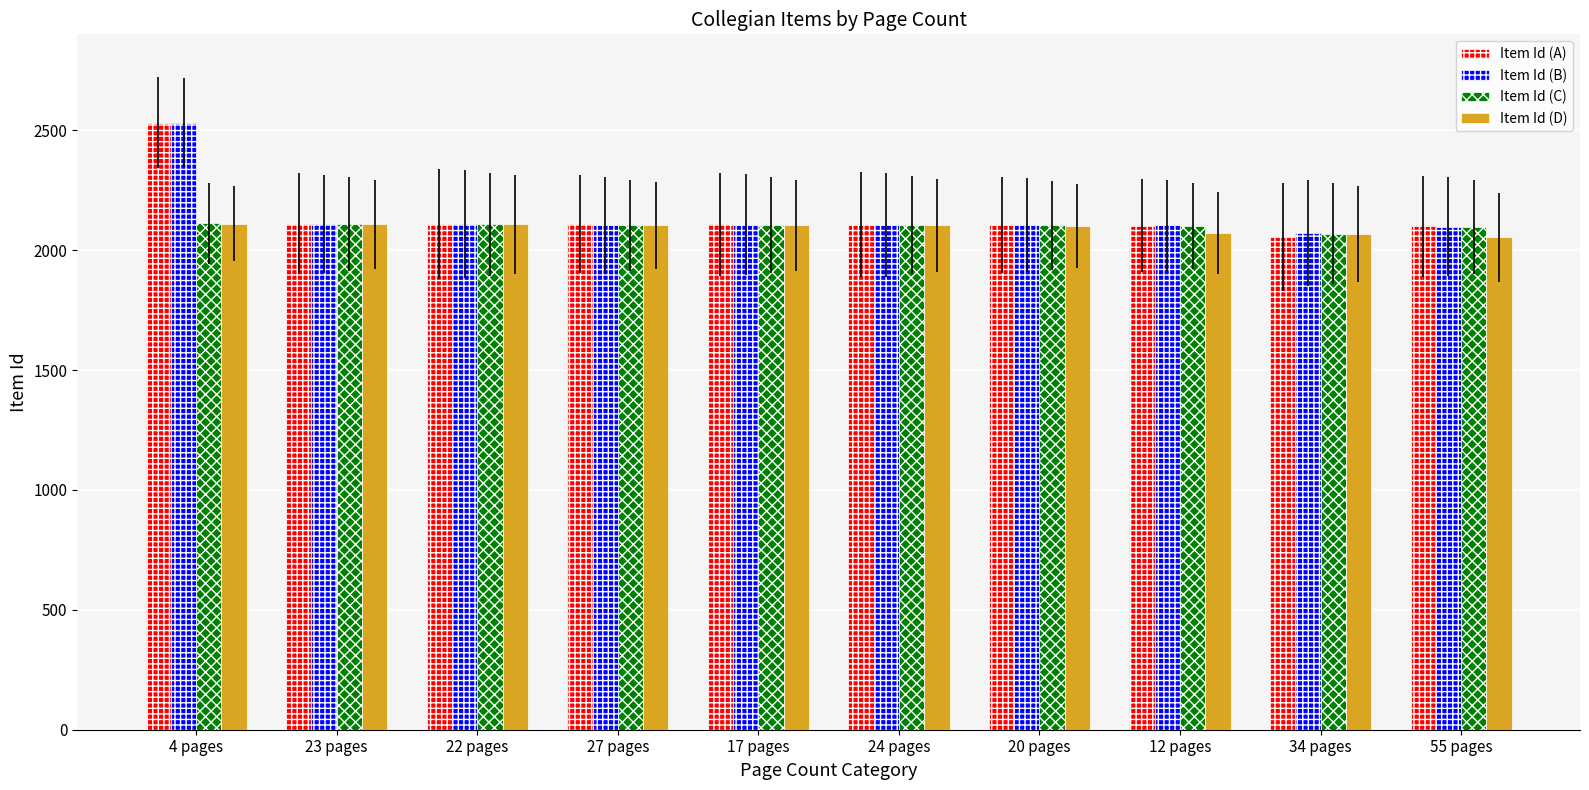

True or false: Item Id (D) has a value of 3135 at 4 pages.

False